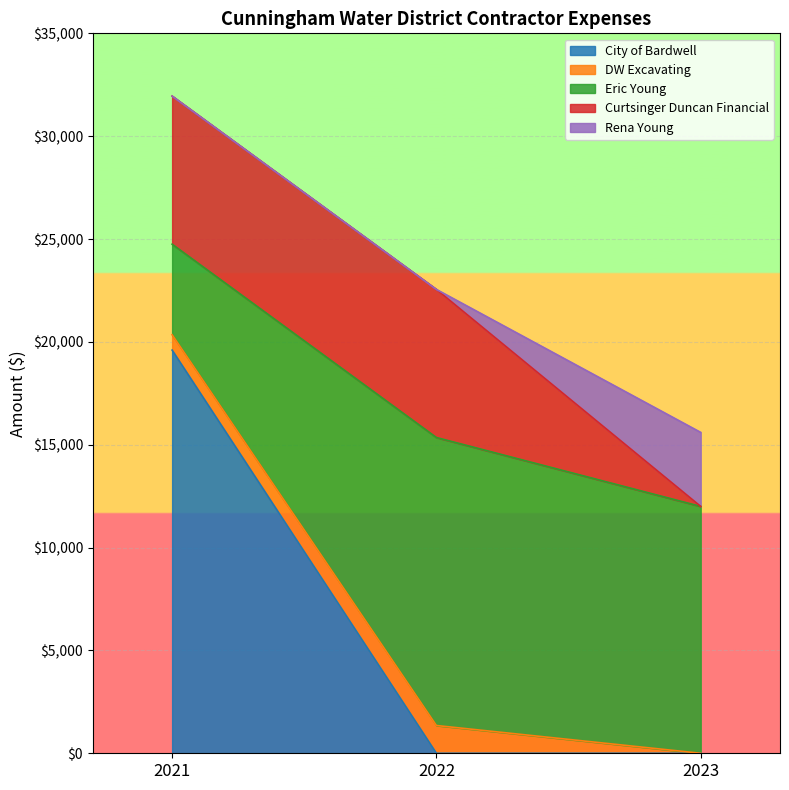

List the labels in order of Rena Young value, smallest first.

2021, 2022, 2023